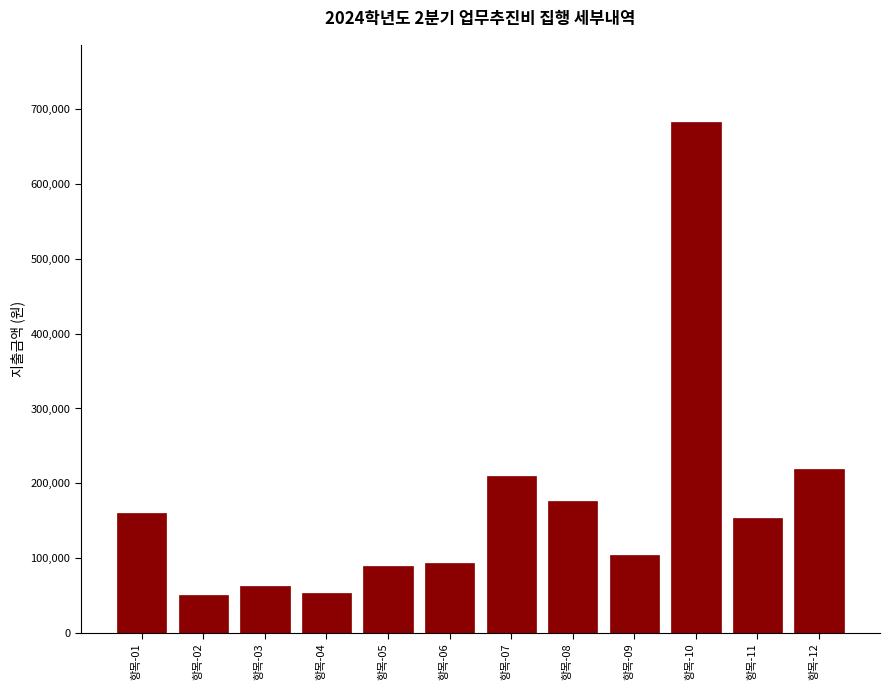

Is it true that the value at 항목-02 is 50000?

True